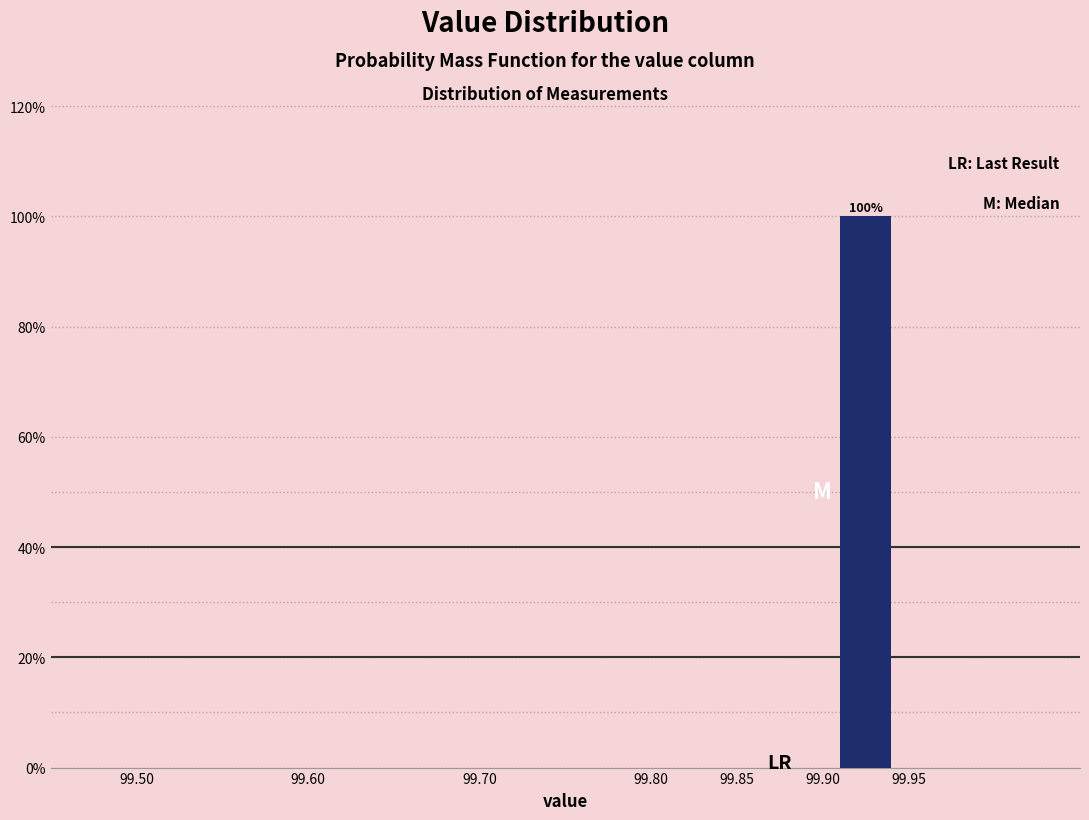

Over which range of the x-axis is the bar tallest?

99.90 to 99.95